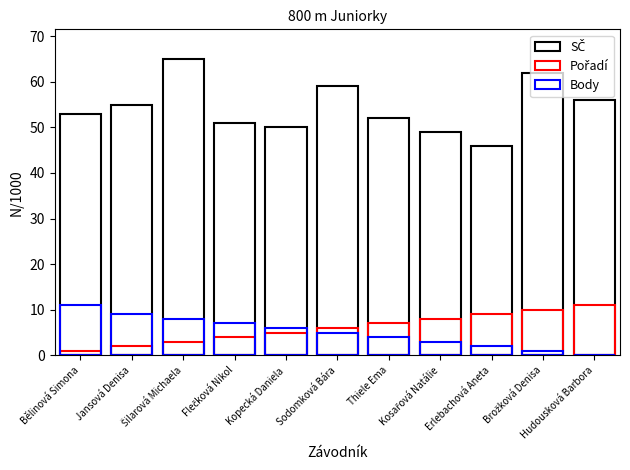

True or false: Body has a value of 6 at Kopecká Daniela.

True